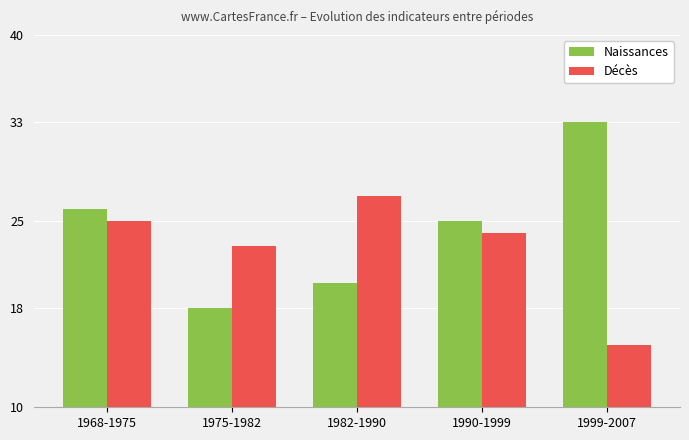

The value of Naissances at 1975-1982 is 26. True or false?

False